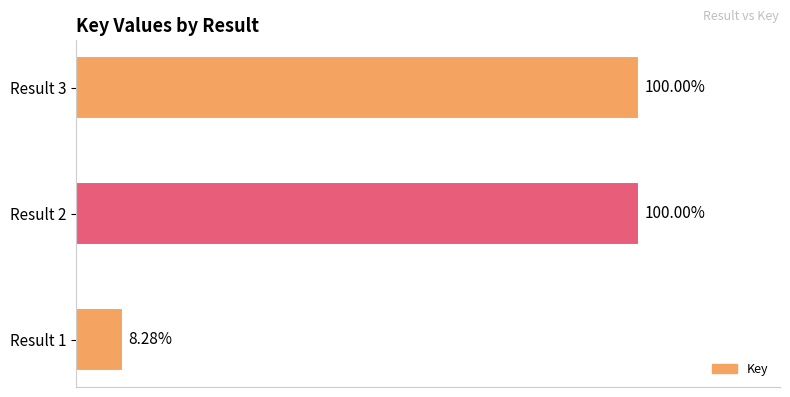

Does the chart contain any negative values?

No